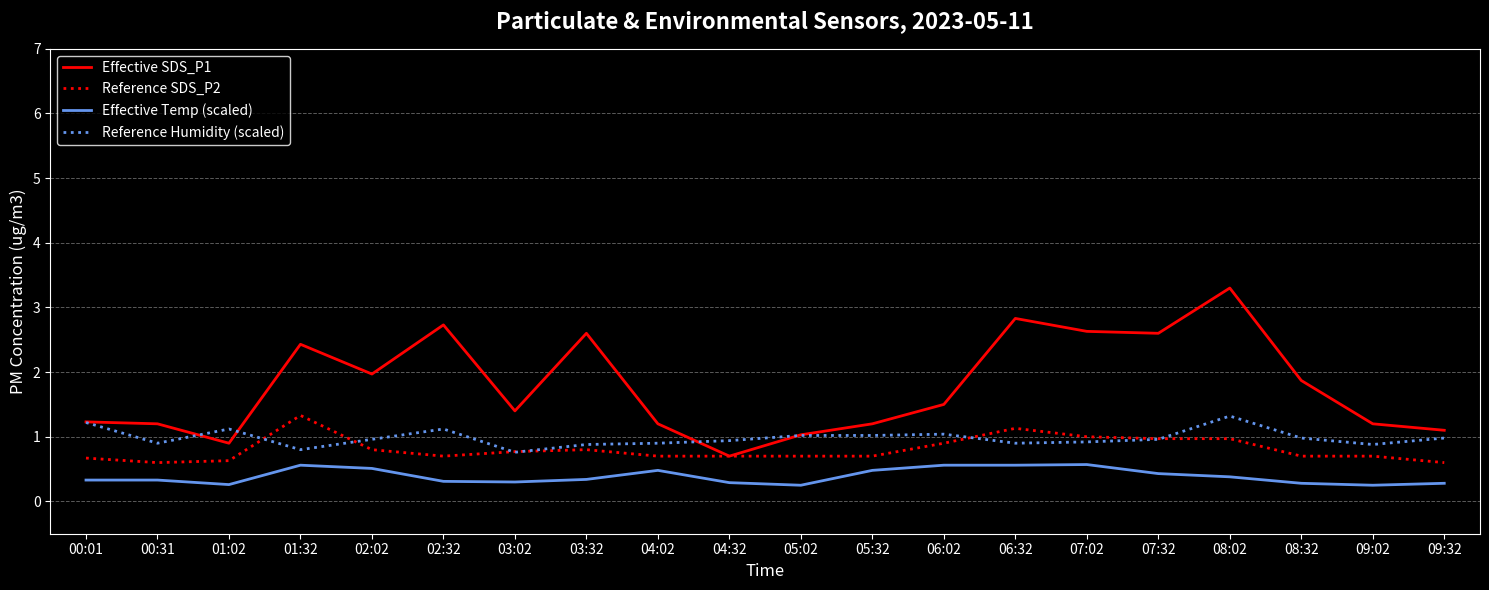

Between 00:01 and 02:32, which series saw the biggest shift?

Effective SDS_P1